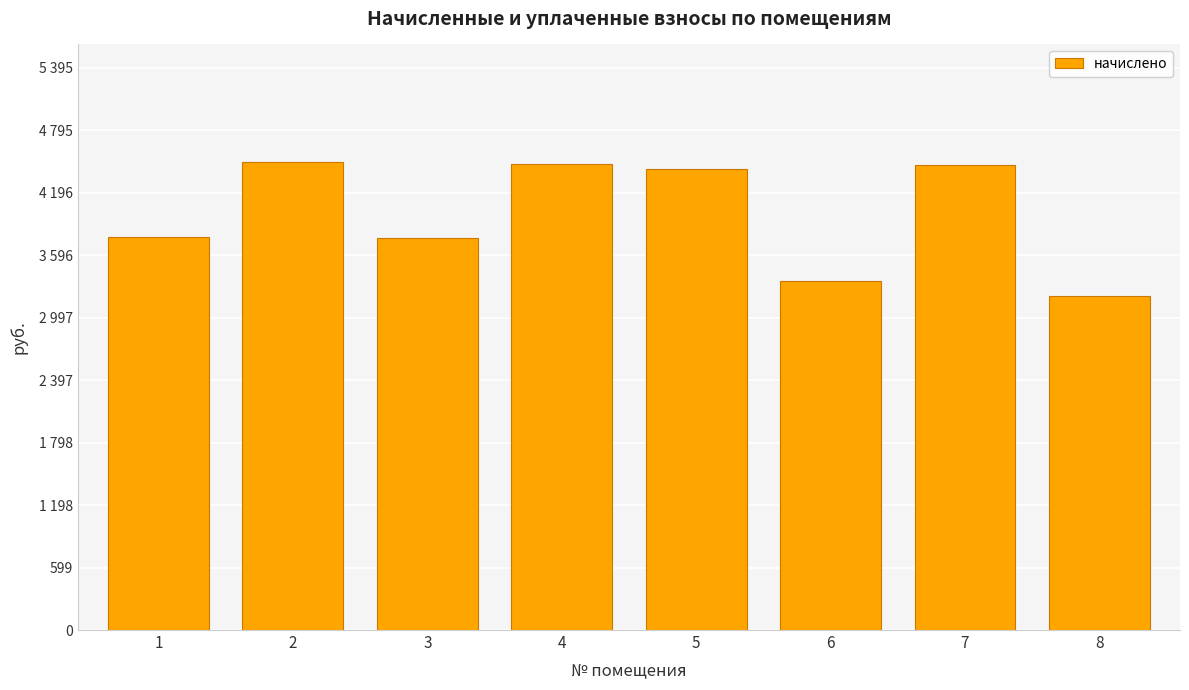

Are the bars grouped side by side (vs. stacked)?

No